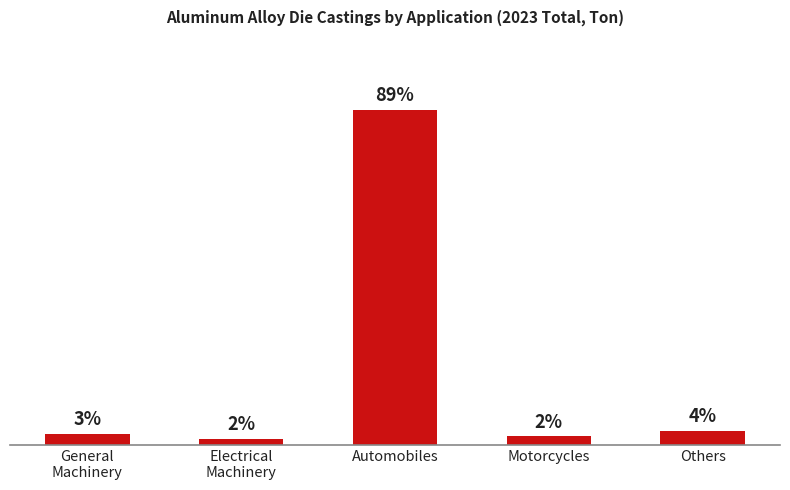

What is the difference between the values at General
Machinery and Electrical
Machinery?

12378